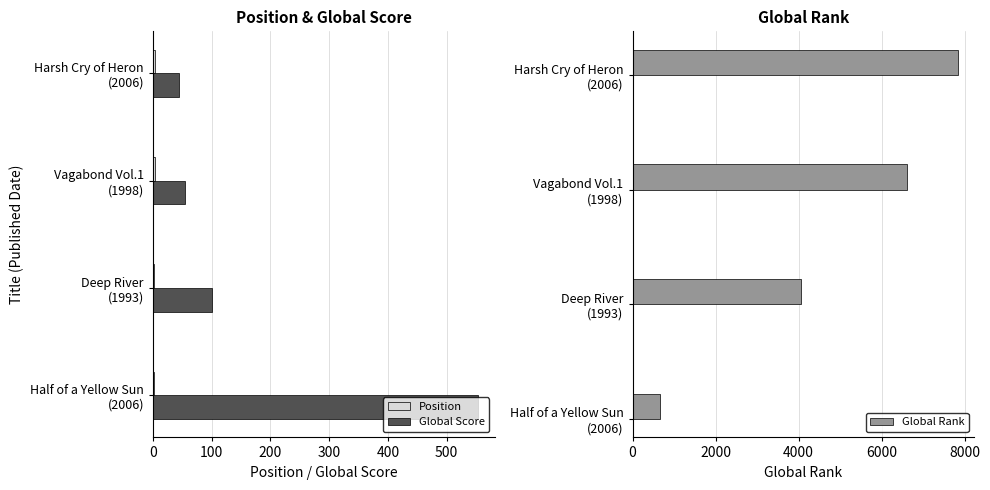

Which series has the largest total across all categories?

Global Rank